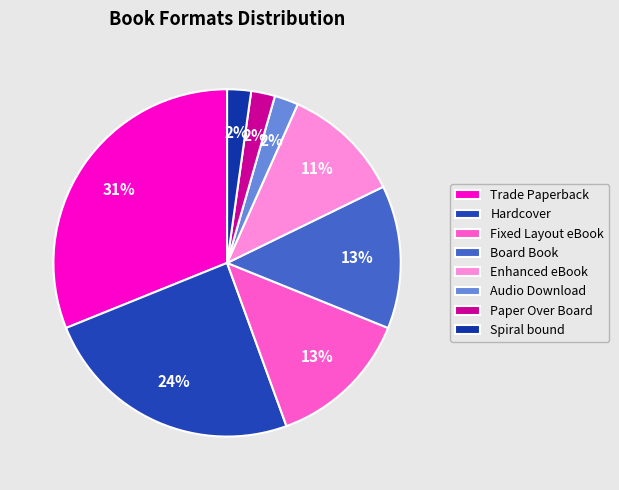

How many segments does this pie chart have?

8